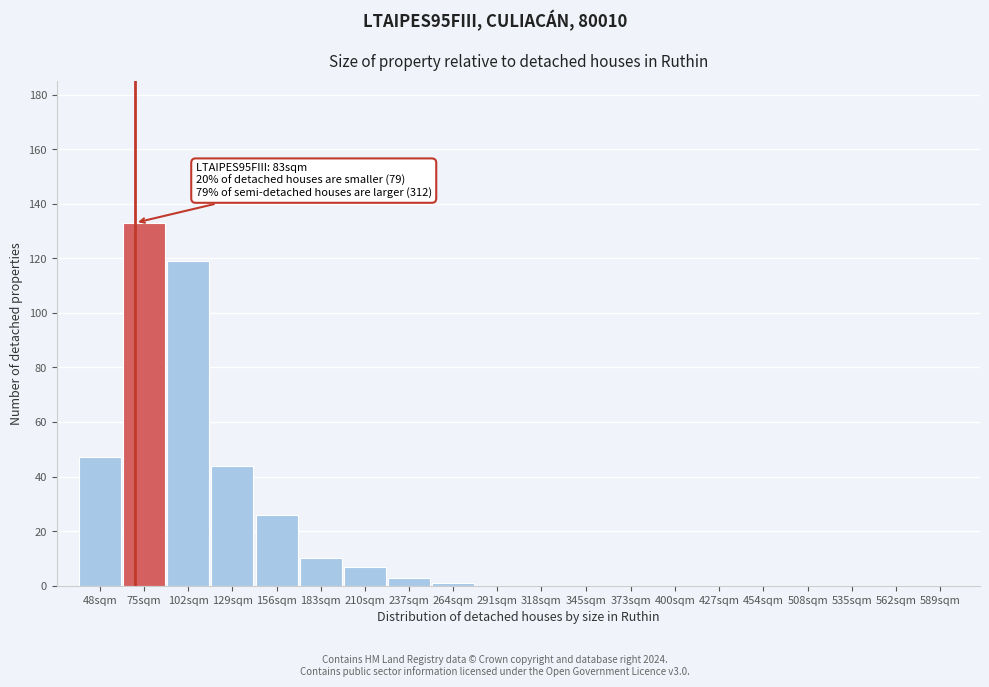

Reading left to right, list all the values displayed in this chart.

48sqm=47	75sqm=133	102sqm=119	129sqm=44	156sqm=26	183sqm=10	210sqm=7	237sqm=3	264sqm=1	291sqm=0	318sqm=0	345sqm=0	373sqm=0	400sqm=0	427sqm=0	454sqm=0	508sqm=0	535sqm=0	562sqm=0	589sqm=0